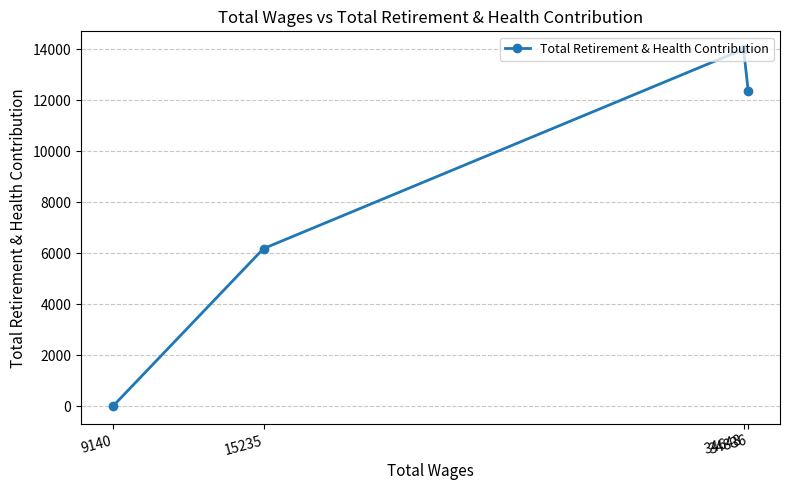

How many positive values are there?

3